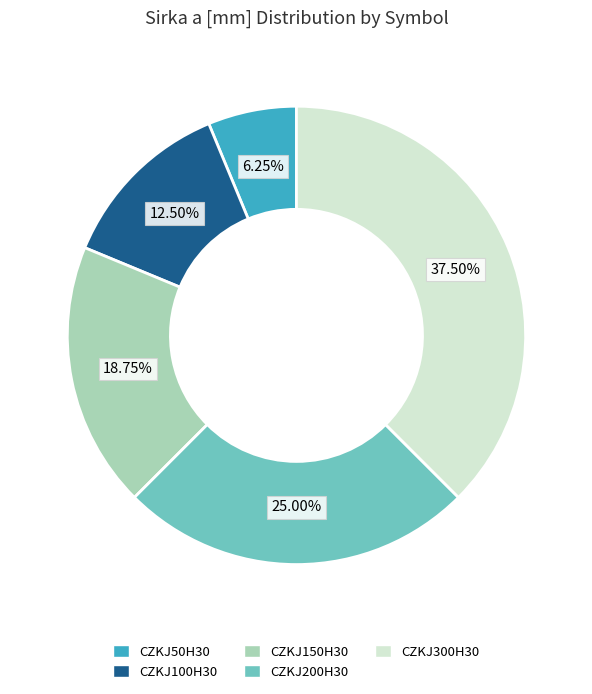

Combined, do CZKJ200H30 and CZKJ50H30 account for over 50%?

No